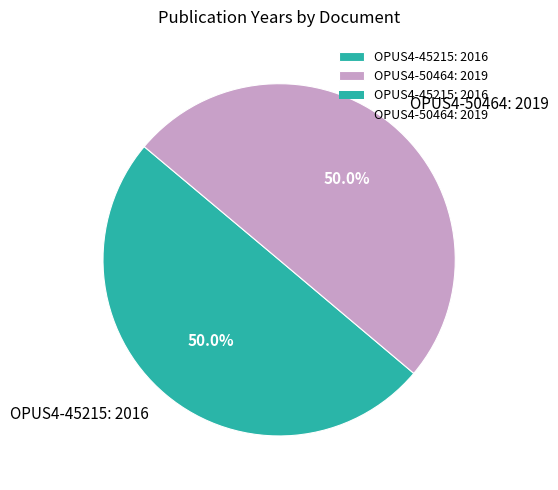

What is the ratio of the value at OPUS4-45215: 2016 to the value at OPUS4-50464: 2019?

1.0